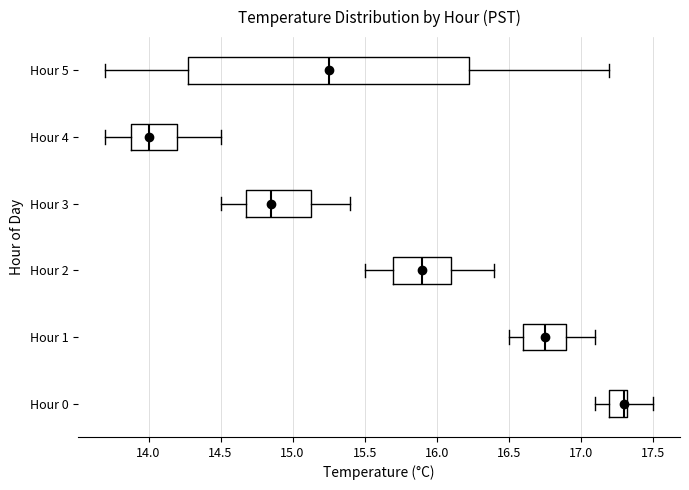

Which box's median line is the furthest to the right?

Hour 0